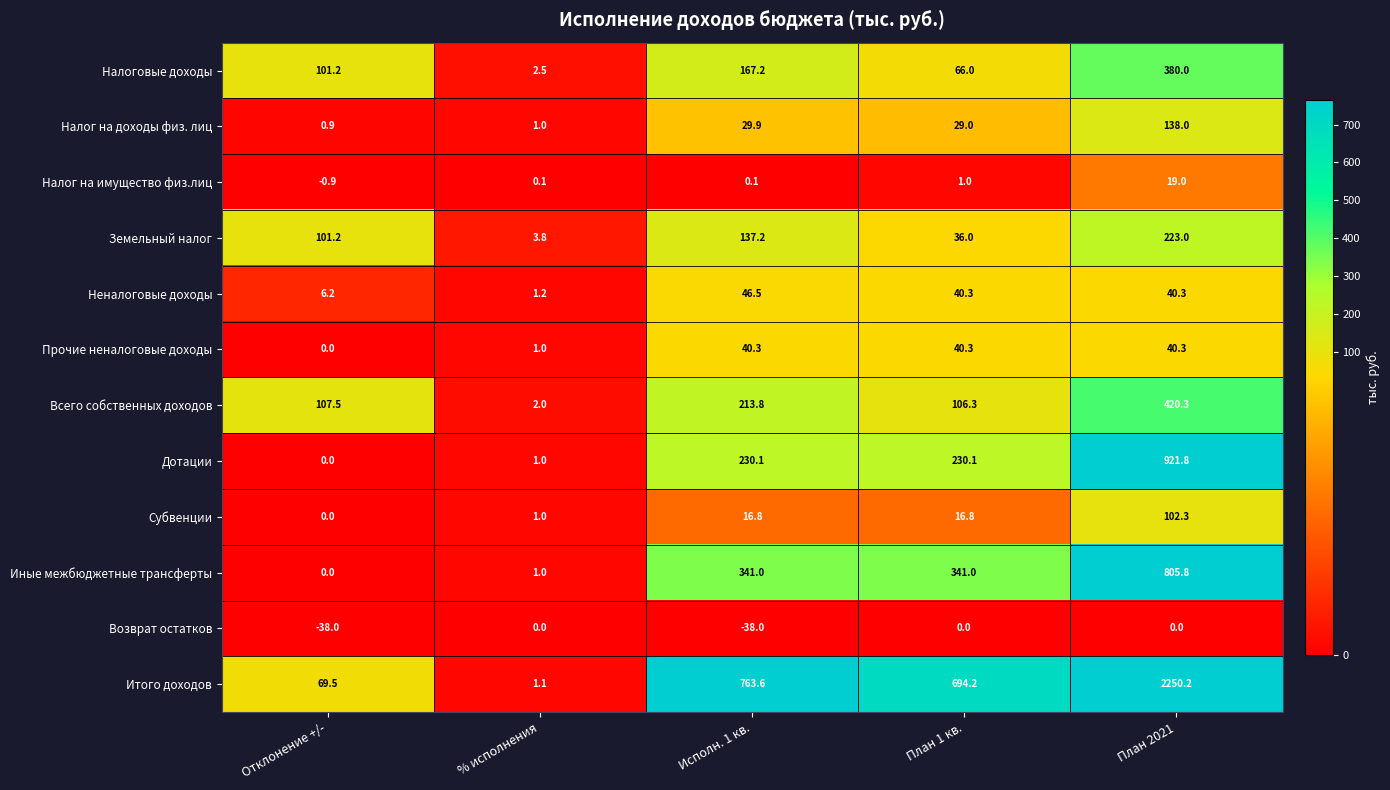

At which category does the chart reach its peak across all series?

План 2021